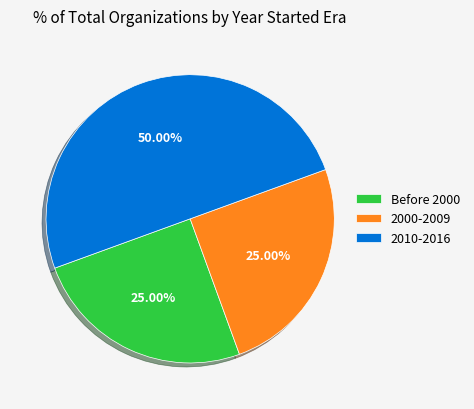

Approximately how many times larger is the value at 2000-2009 compared to 2010-2016?

0.5